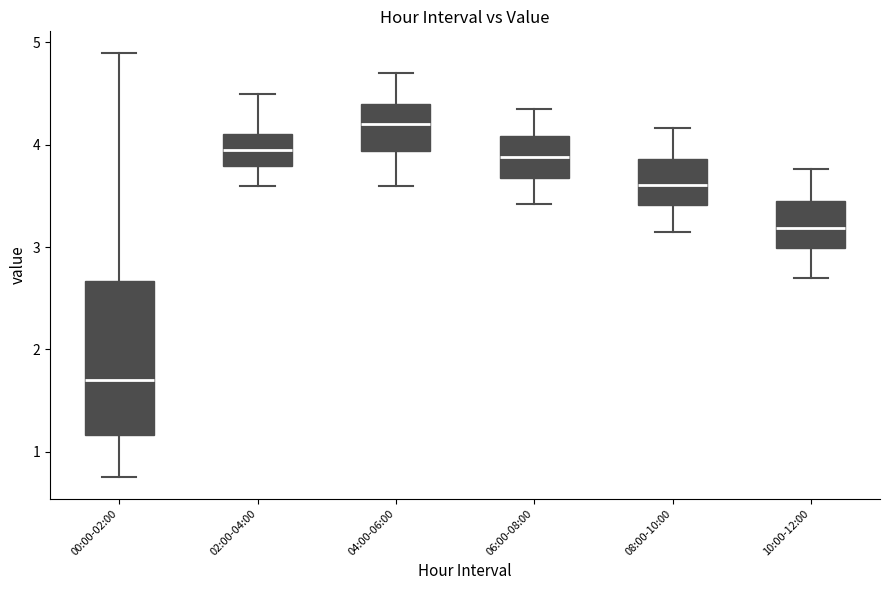

Which box is the tallest, from its lower edge to its upper edge?

00:00-02:00